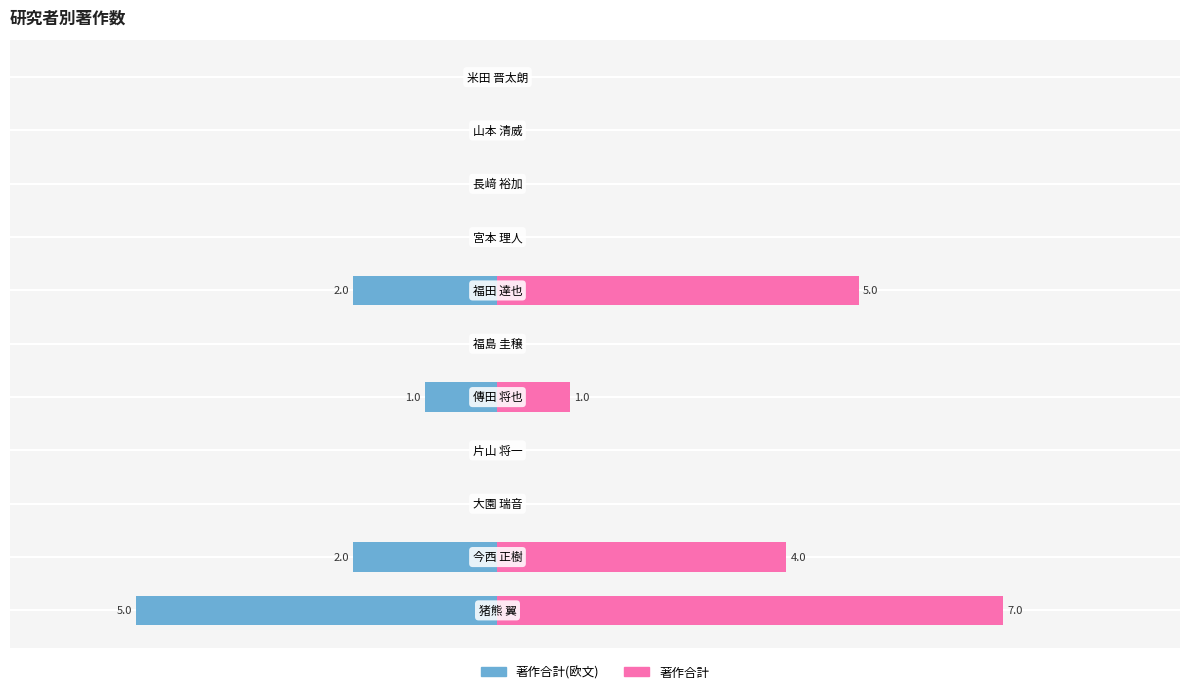

Is it true that 著作合計 equals -19.1 at 5?

False